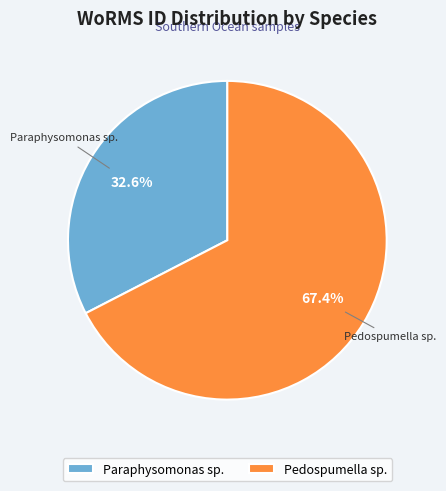

Rank the categories by value from lowest to highest.

Paraphysomonas sp., Pedospumella sp.